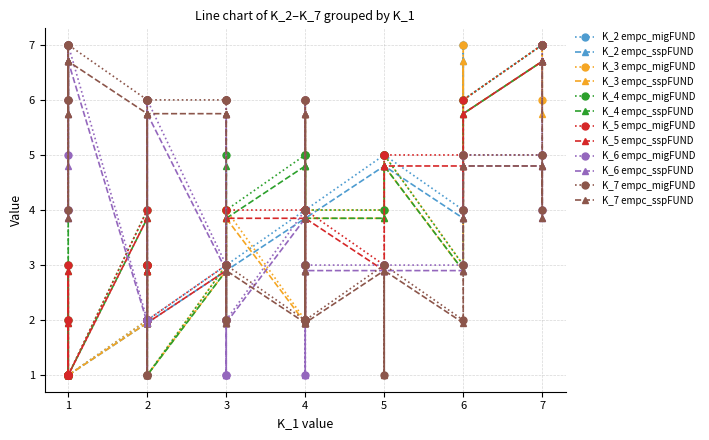

What is the greatest value displayed?

7